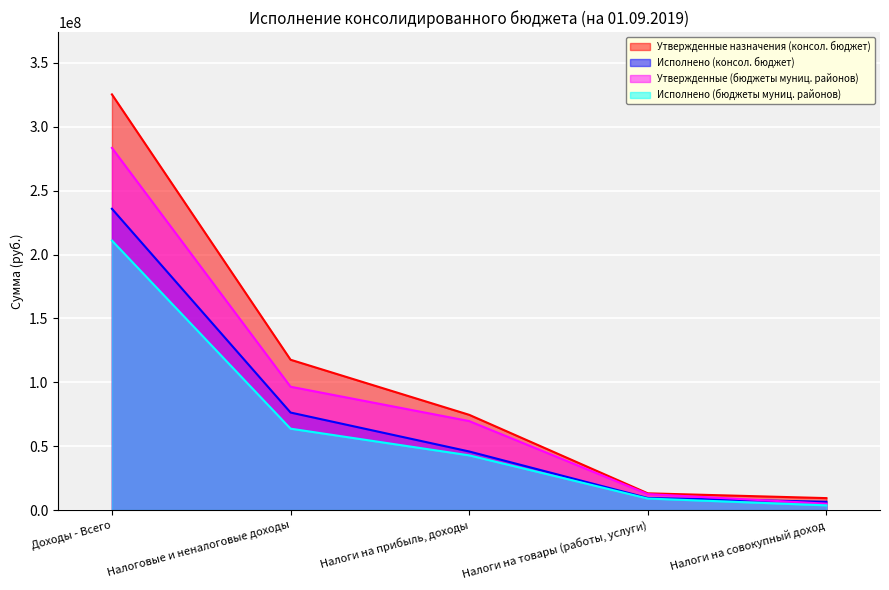

True or false: Исполнено (консол. бюджет) has a value of 9472285.0 at Налоги на товары (работы, услуги).

True